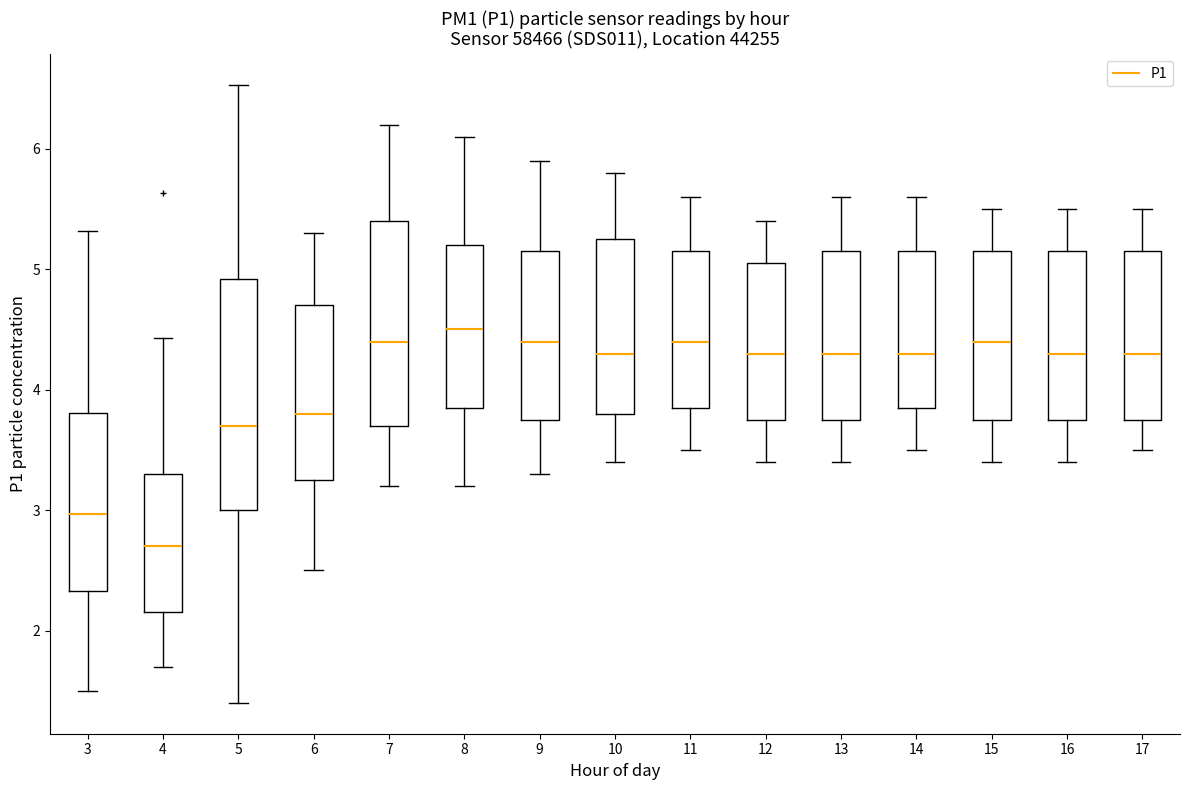

Reading left to right, transcribe this box plot: for each box, give where its median line is, the range the box spans, and where its two whiskers end, as read against the y-axis. The values are not printed on the chart, so give them approximately, as read against the axis.

3: median 3.0, box 2.3 to 3.8, whiskers 1.5 to 5.3
4: median 2.7, box 2.2 to 3.3, whiskers 1.7 to 4.4
5: median 3.7, box 3.0 to 4.9, whiskers 1.4 to 6.5
6: median 3.8, box 3.3 to 4.7, whiskers 2.5 to 5.3
7: median 4.4, box 3.7 to 5.4, whiskers 3.2 to 6.2
8: median 4.5, box 3.9 to 5.2, whiskers 3.2 to 6.1
9: median 4.4, box 3.8 to 5.2, whiskers 3.3 to 5.9
10: median 4.3, box 3.8 to 5.3, whiskers 3.4 to 5.8
11: median 4.4, box 3.9 to 5.2, whiskers 3.5 to 5.6
12: median 4.3, box 3.8 to 5.1, whiskers 3.4 to 5.4
13: median 4.3, box 3.8 to 5.2, whiskers 3.4 to 5.6
14: median 4.3, box 3.9 to 5.2, whiskers 3.5 to 5.6
15: median 4.4, box 3.8 to 5.2, whiskers 3.4 to 5.5
16: median 4.3, box 3.8 to 5.2, whiskers 3.4 to 5.5
17: median 4.3, box 3.8 to 5.2, whiskers 3.5 to 5.5